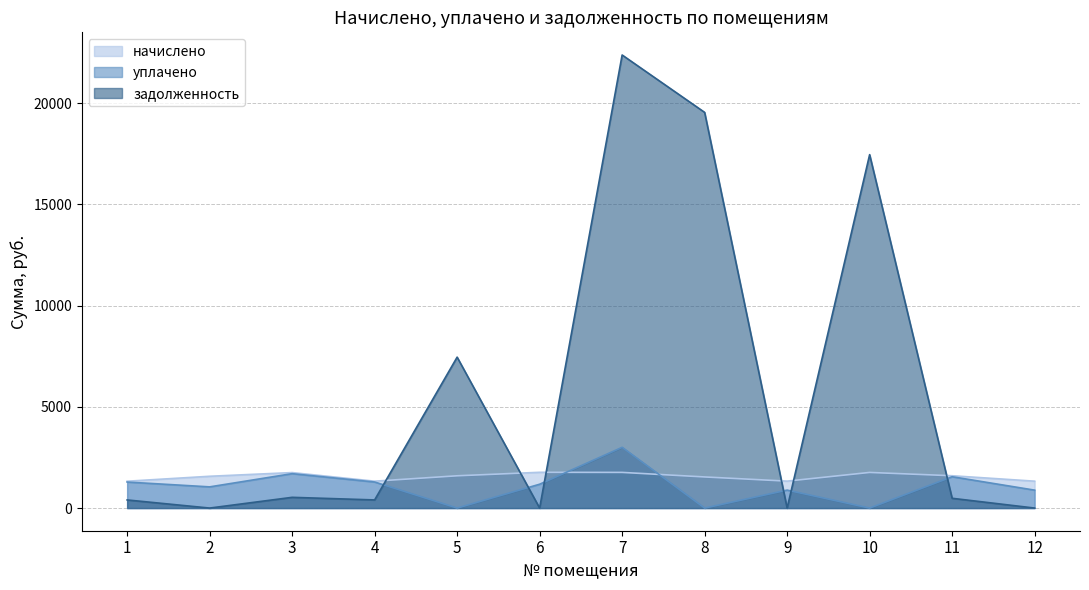

Where is the first local maximum for задолженность?

3